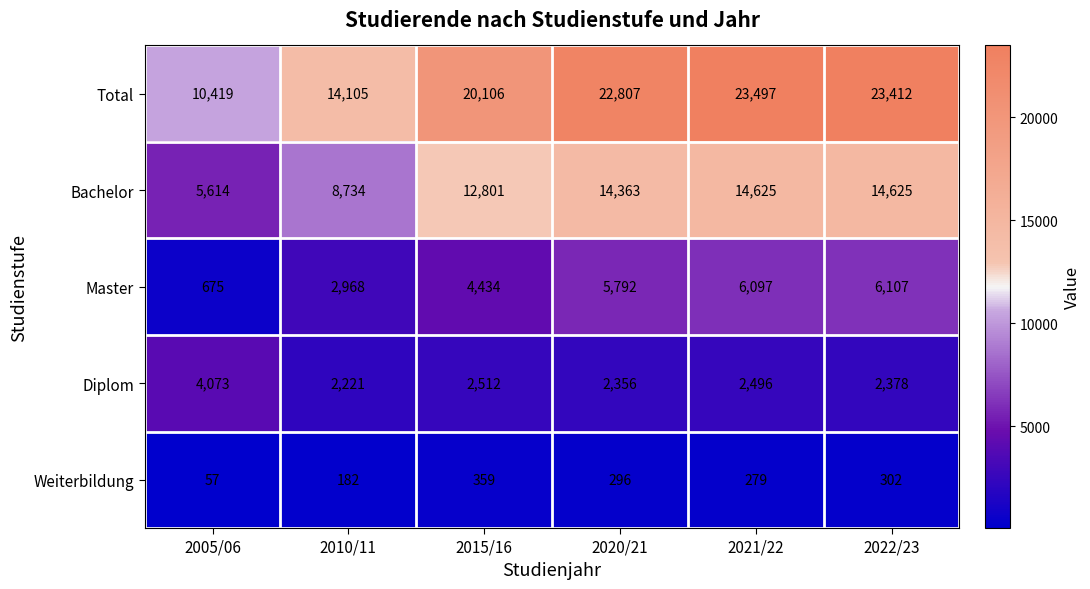

Is it true that Weiterbildung equals 359 at 2015/16?

True